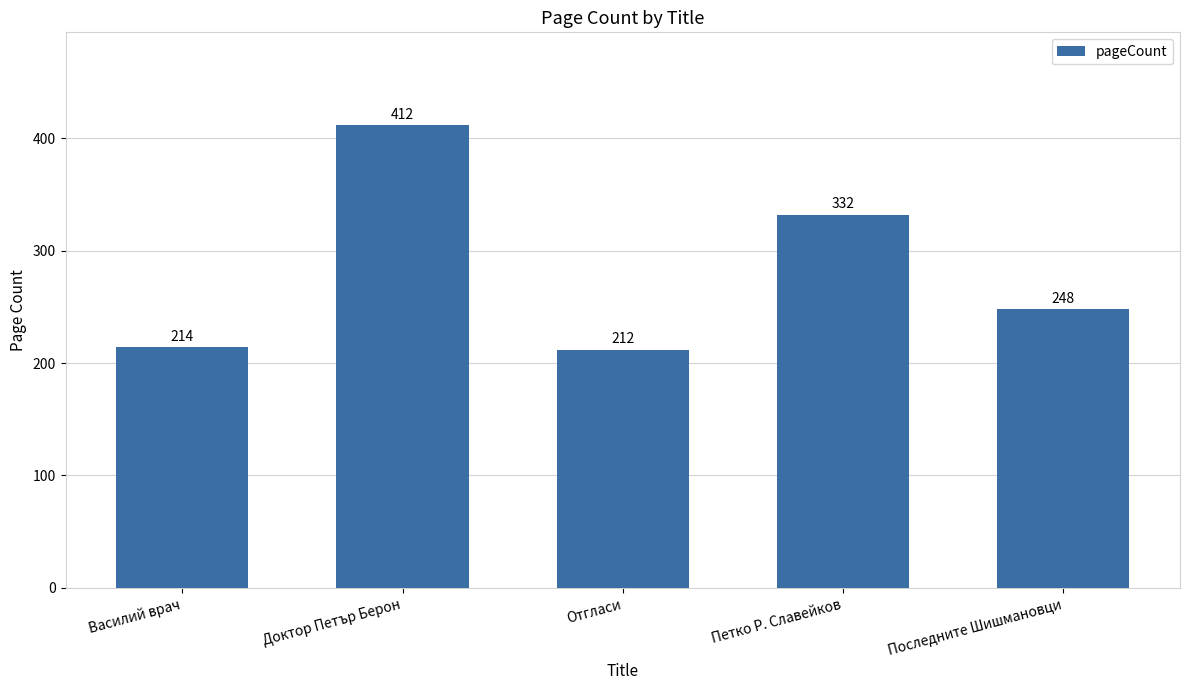

What is the label of the 1st bar from the right?

Последните Шишмановци